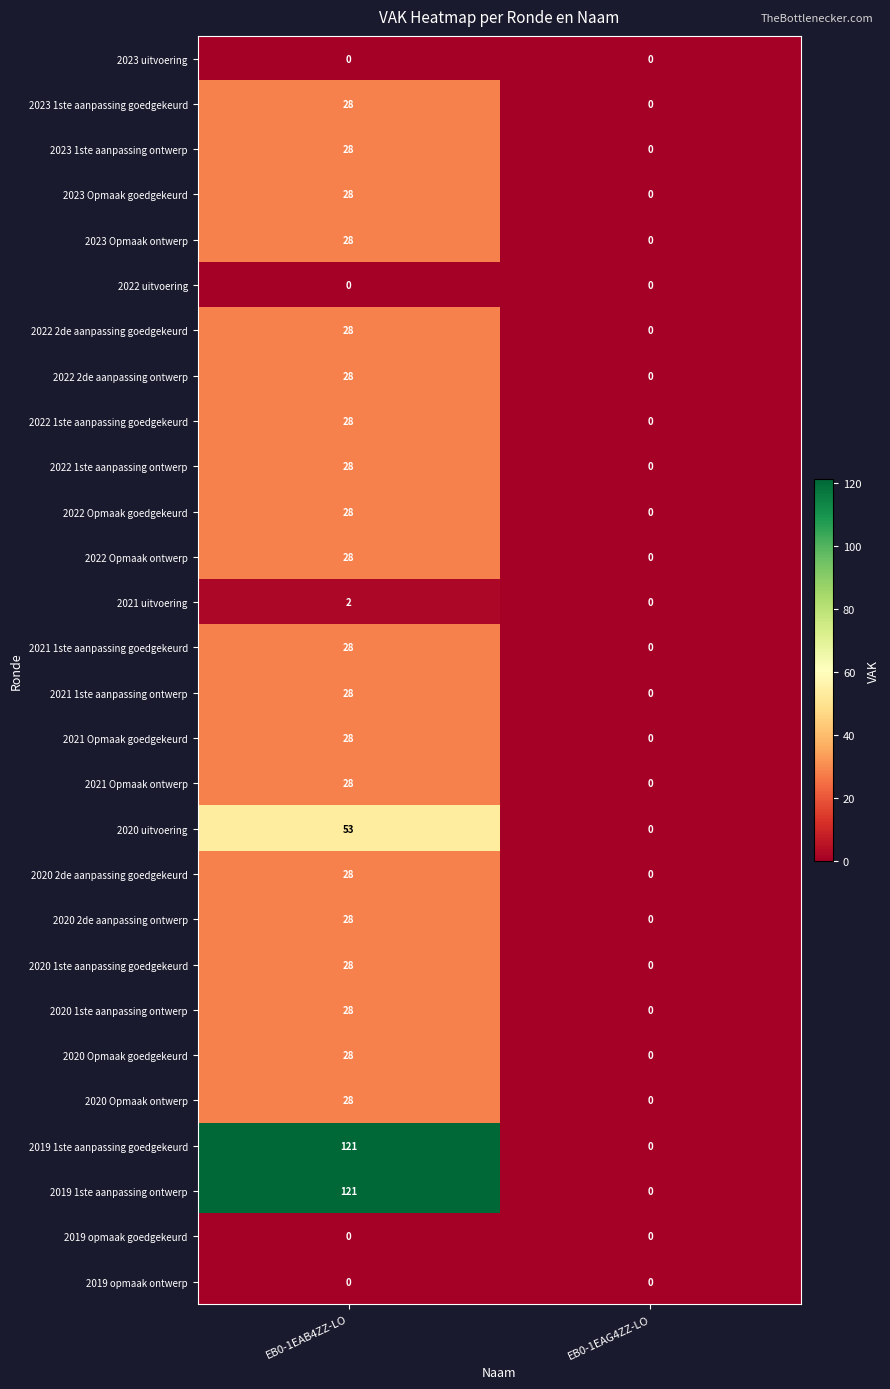

What is the difference between the maximum and minimum values in the 2019 1ste aanpassing goedgekeurd series?

121